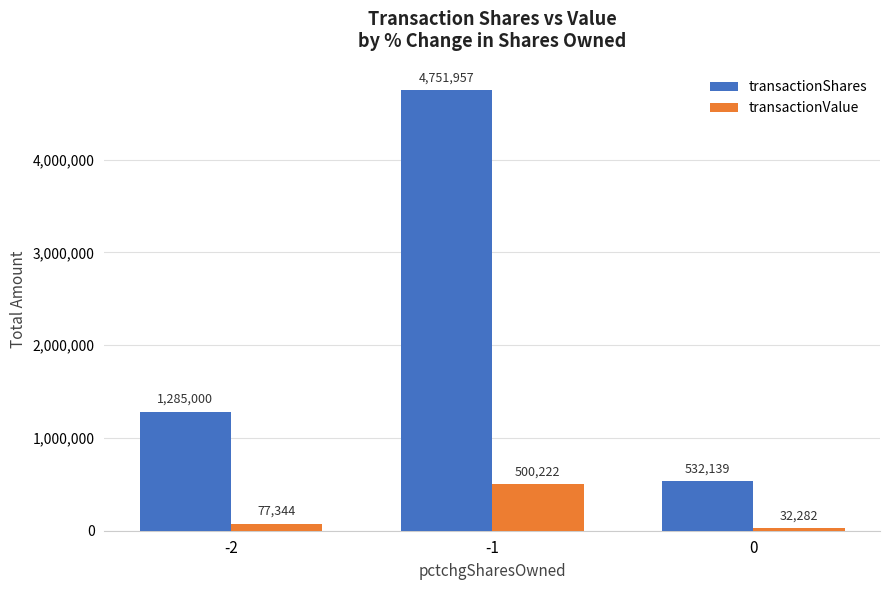

At which label is transactionShares closest to 2642048?

-2